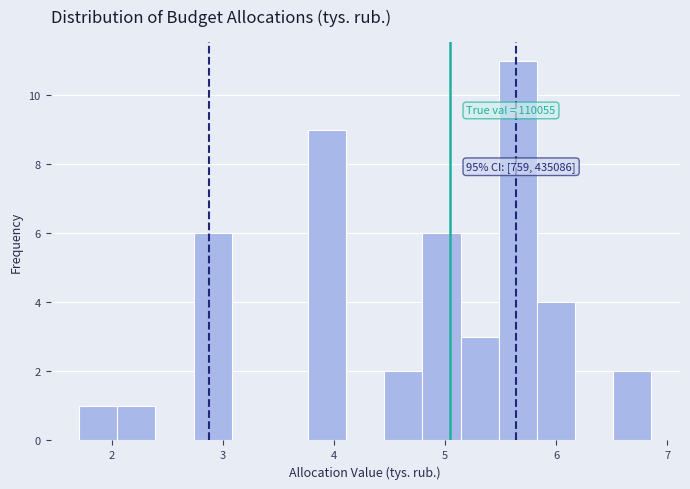

Around what value on the x-axis is the tallest bar? Give the approximate position of its centre, as read against the axis.

5.7